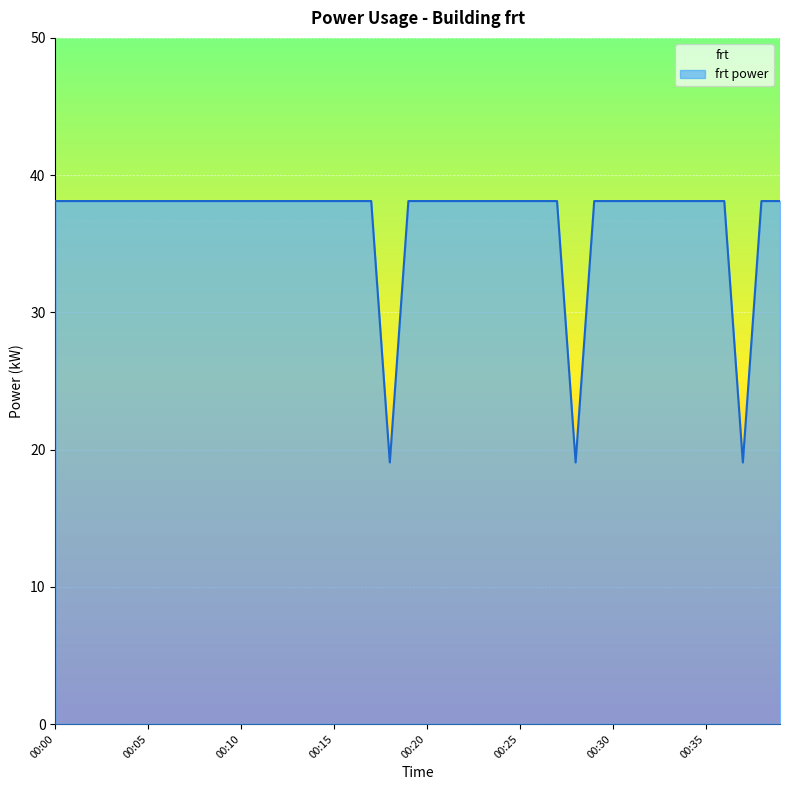

What is the sum of all values?

1467.2